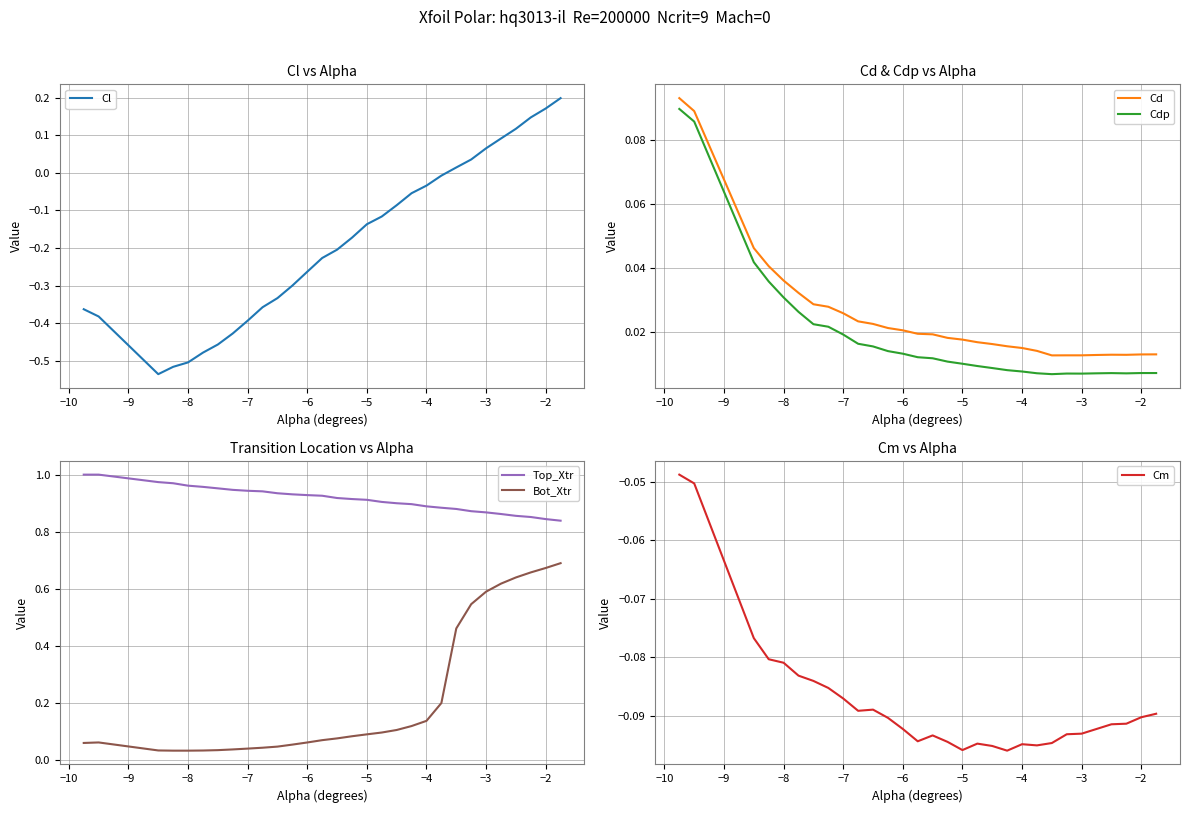

True or false: Cdp and Cd intersect in this chart.

False